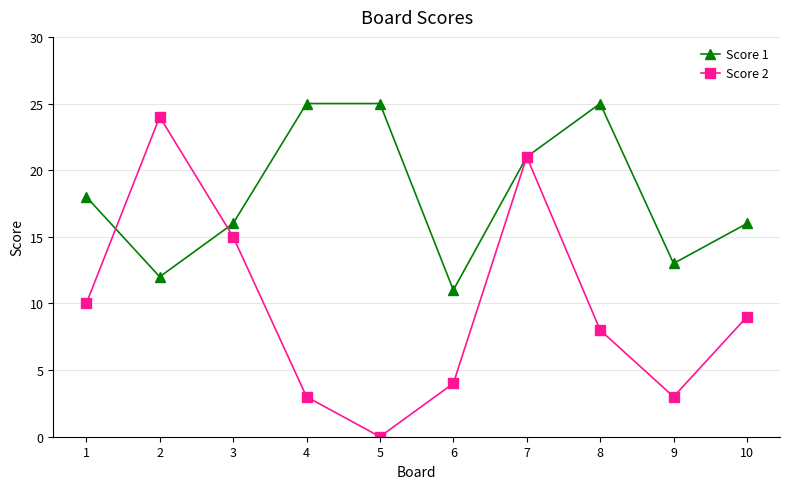

What is the difference between the Score 2 values at 10 and 5?

9